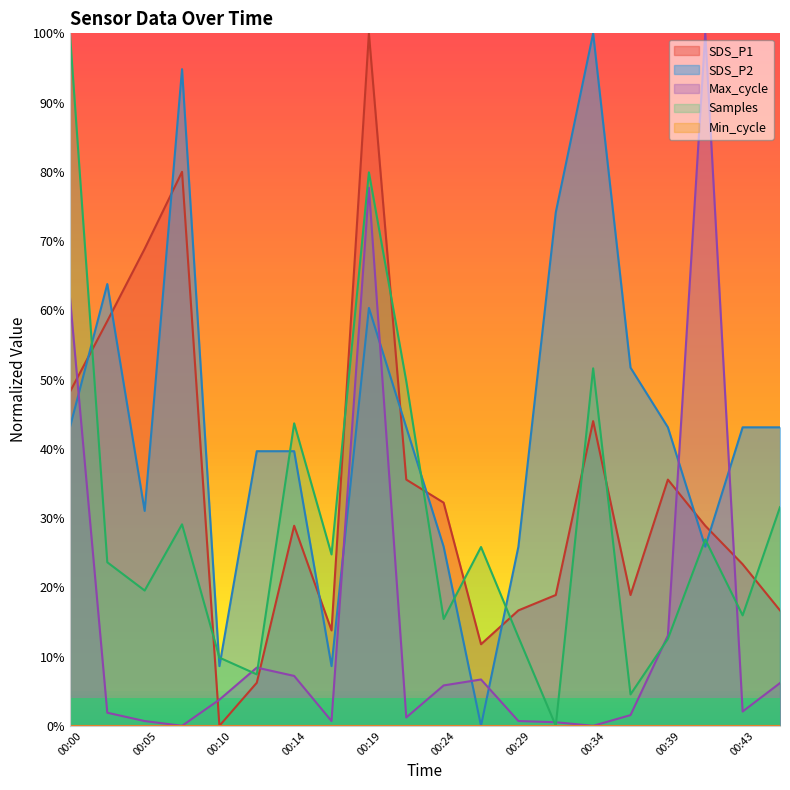

The SDS_P1 series shows 11.0 at 00:22. True or false?

False